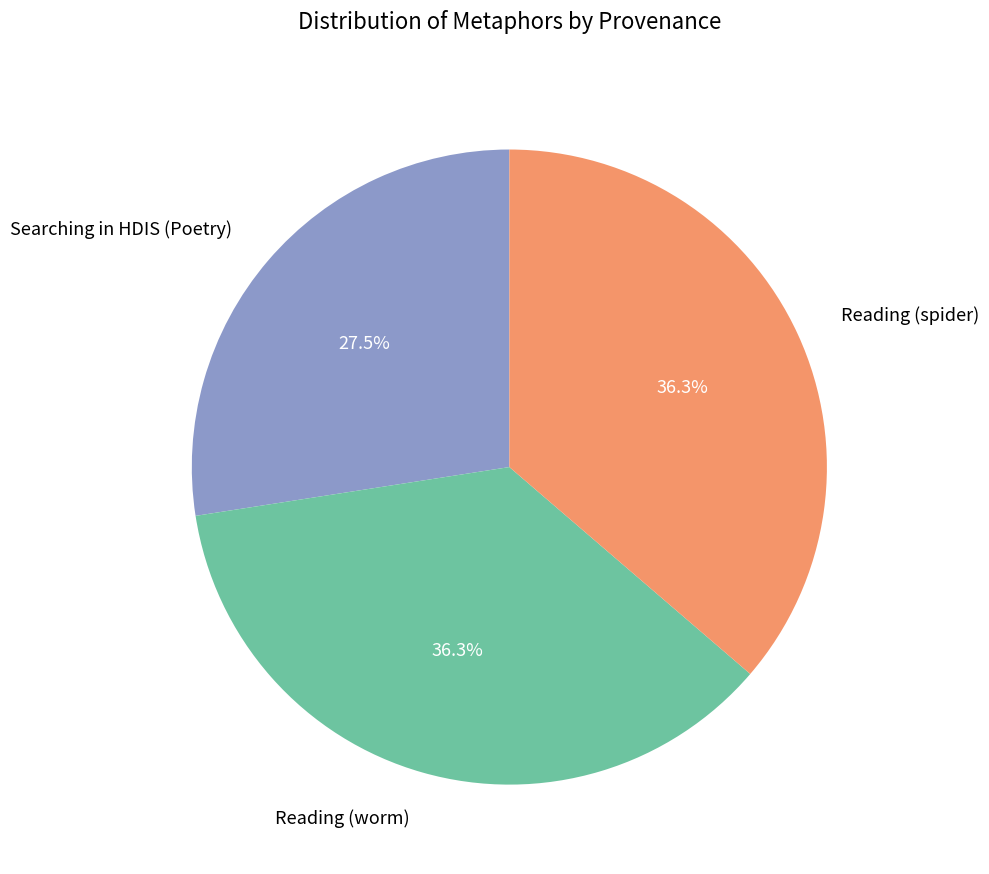

What is the smallest slice in the pie chart?

Searching in HDIS (Poetry)